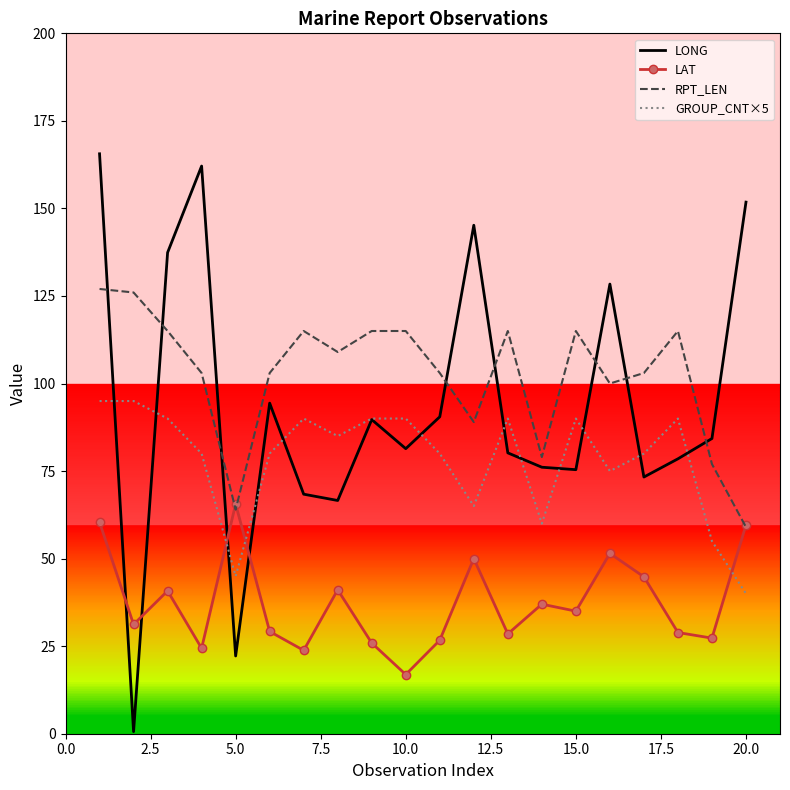

After their last crossing, which series has the higher values: GROUP_CNT×5 or LAT?

LAT